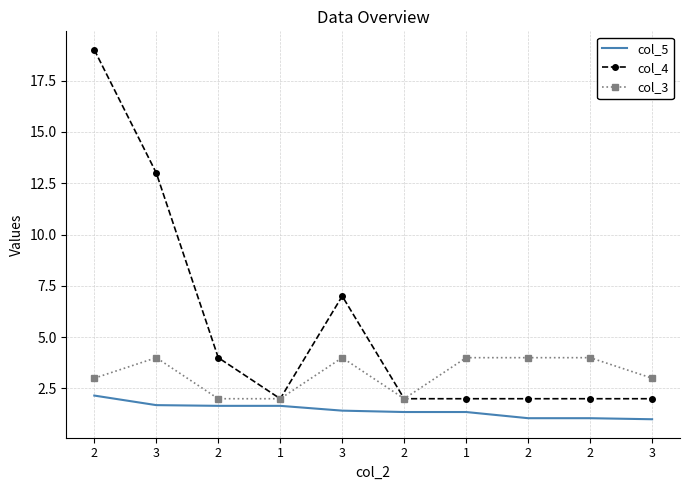

Which category has the highest value in the col_3 series?

3